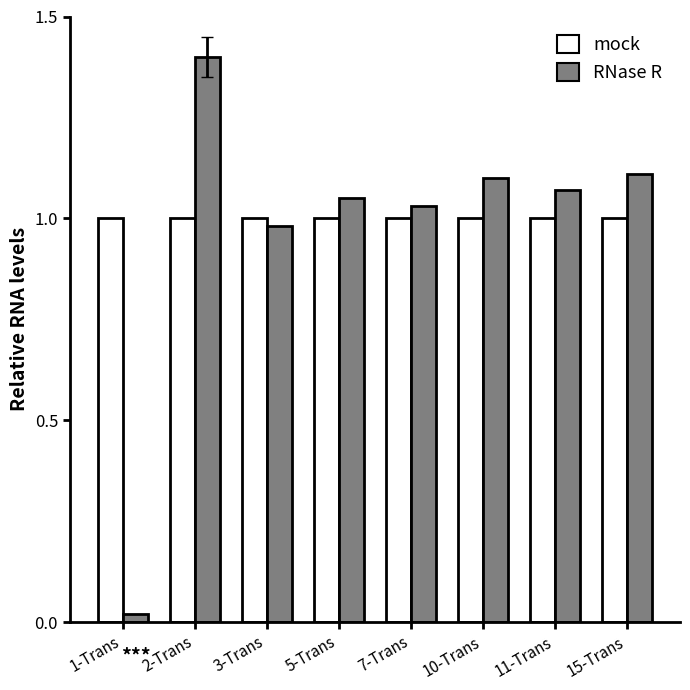

What is the sum of all mock values?

8.0